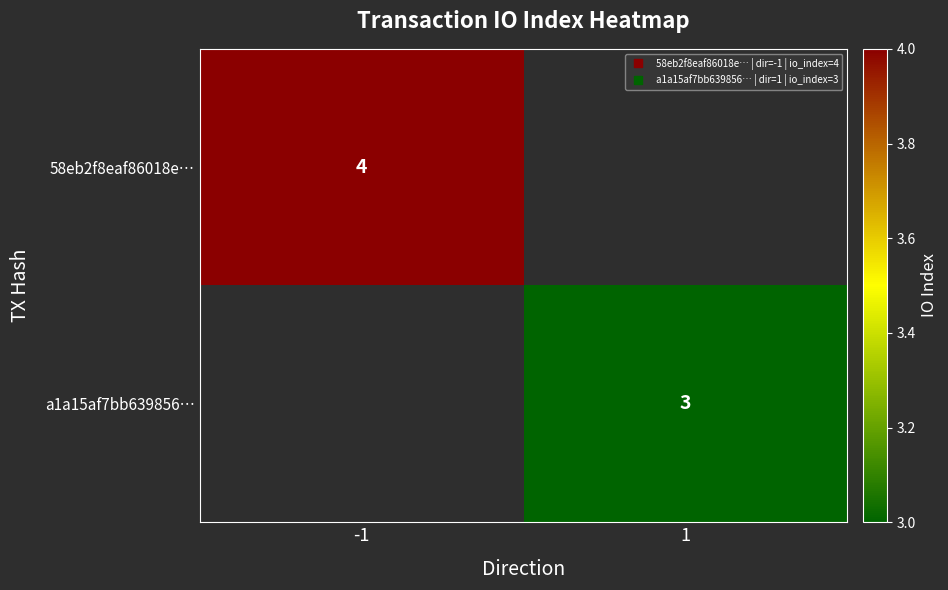

What is the smallest value displayed?

3.0